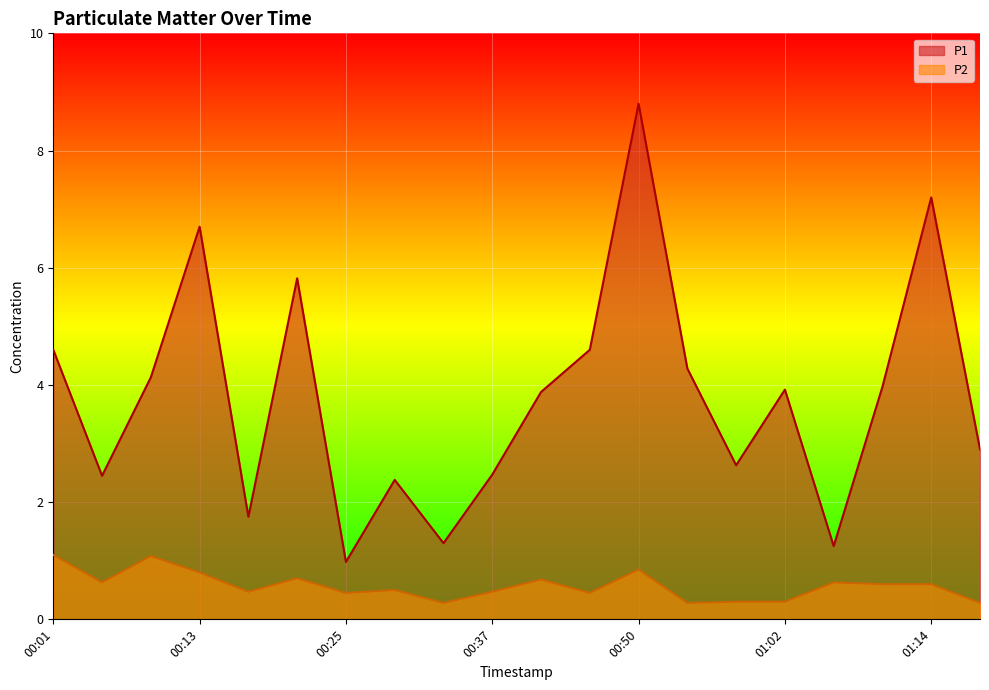

What is the sum of all P1 values?

76.0